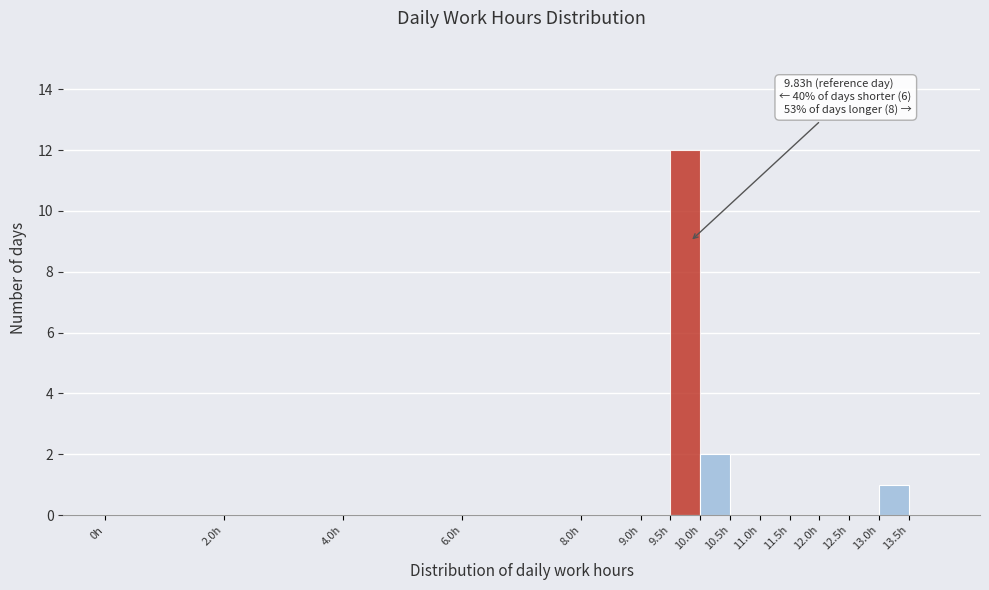

Which range on the x-axis has the tallest bar?

9.5 to 10.0